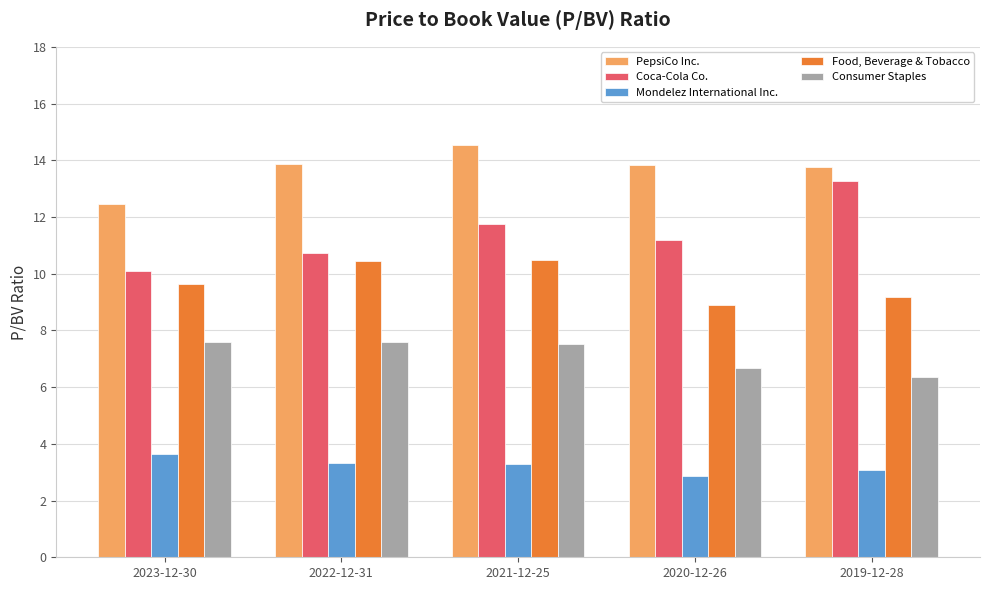

What is the minimum value shown in the chart?

2.9